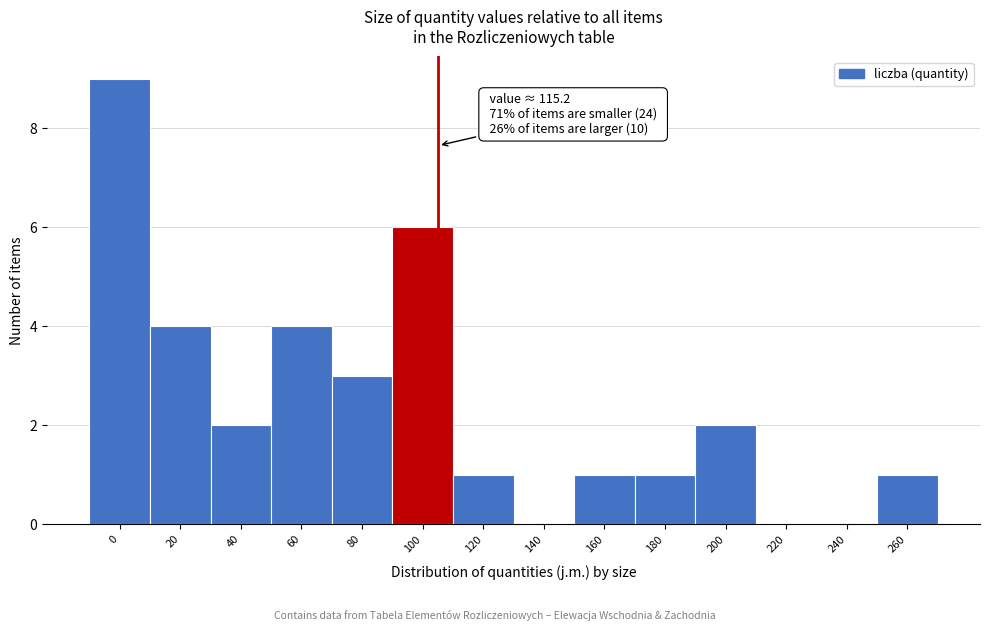

Reading left to right, transcribe all the data shown in this chart.

0=9	20=4	40=2	60=4	80=3	100=6	120=1	140=0	160=1	180=1	200=2	220=0	240=0	260=1